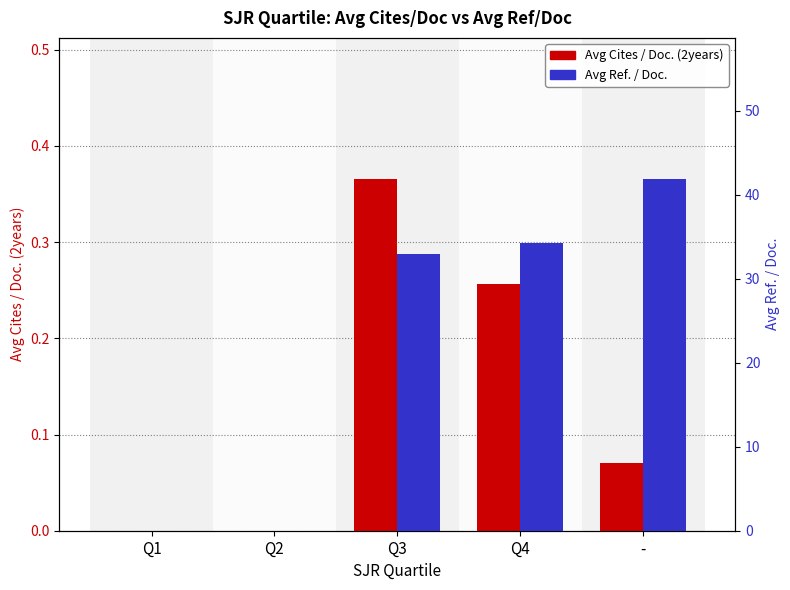

Which series has the largest total across all categories?

Avg Ref. / Doc.